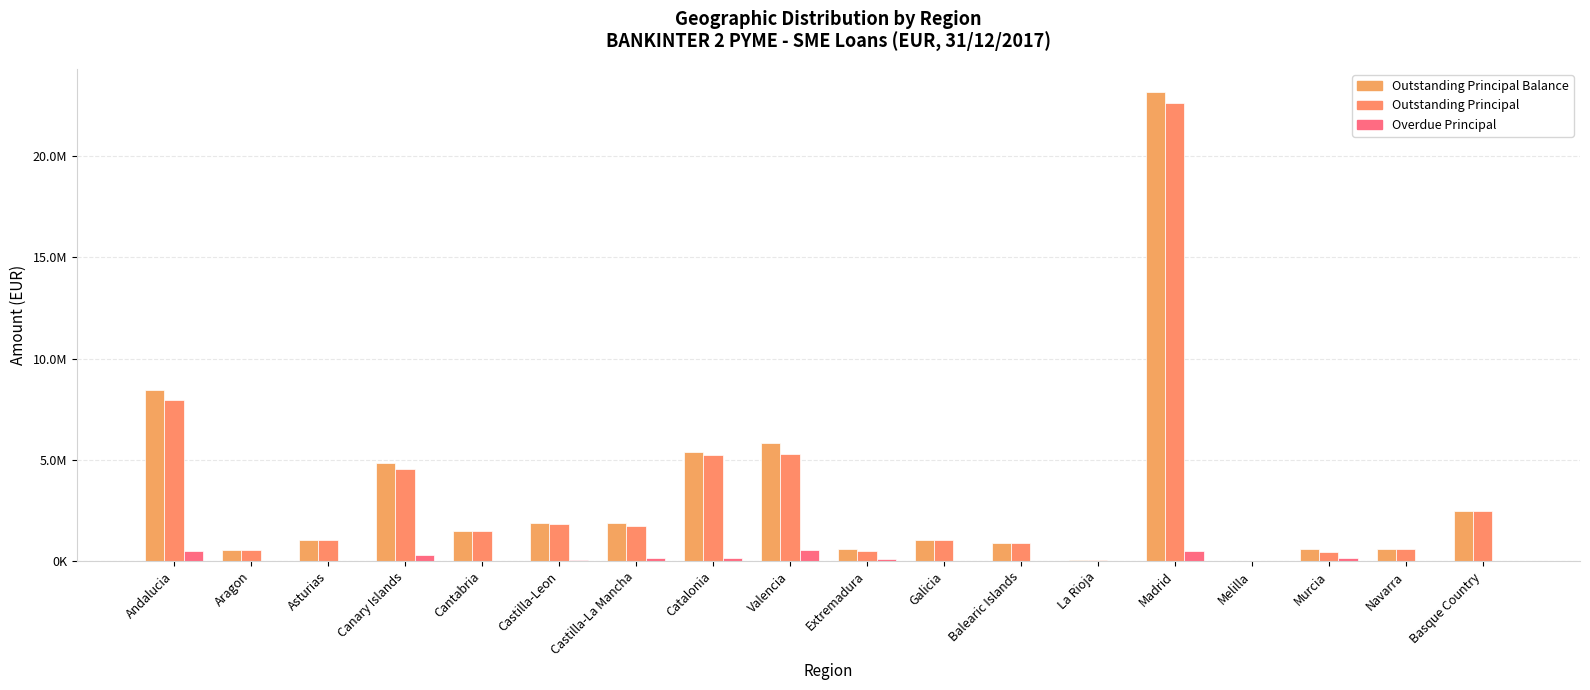

Are the bars grouped side by side (vs. stacked)?

Yes